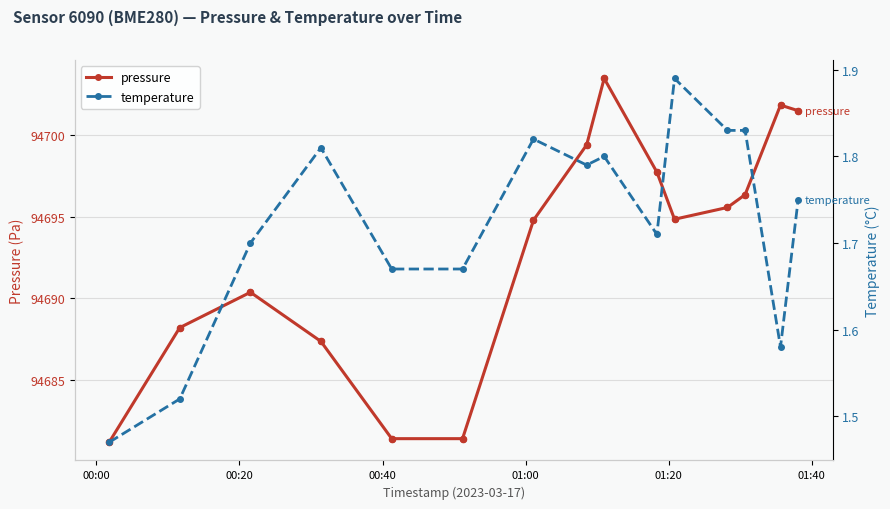

At how many categories does at least one series exceed 36477?

15